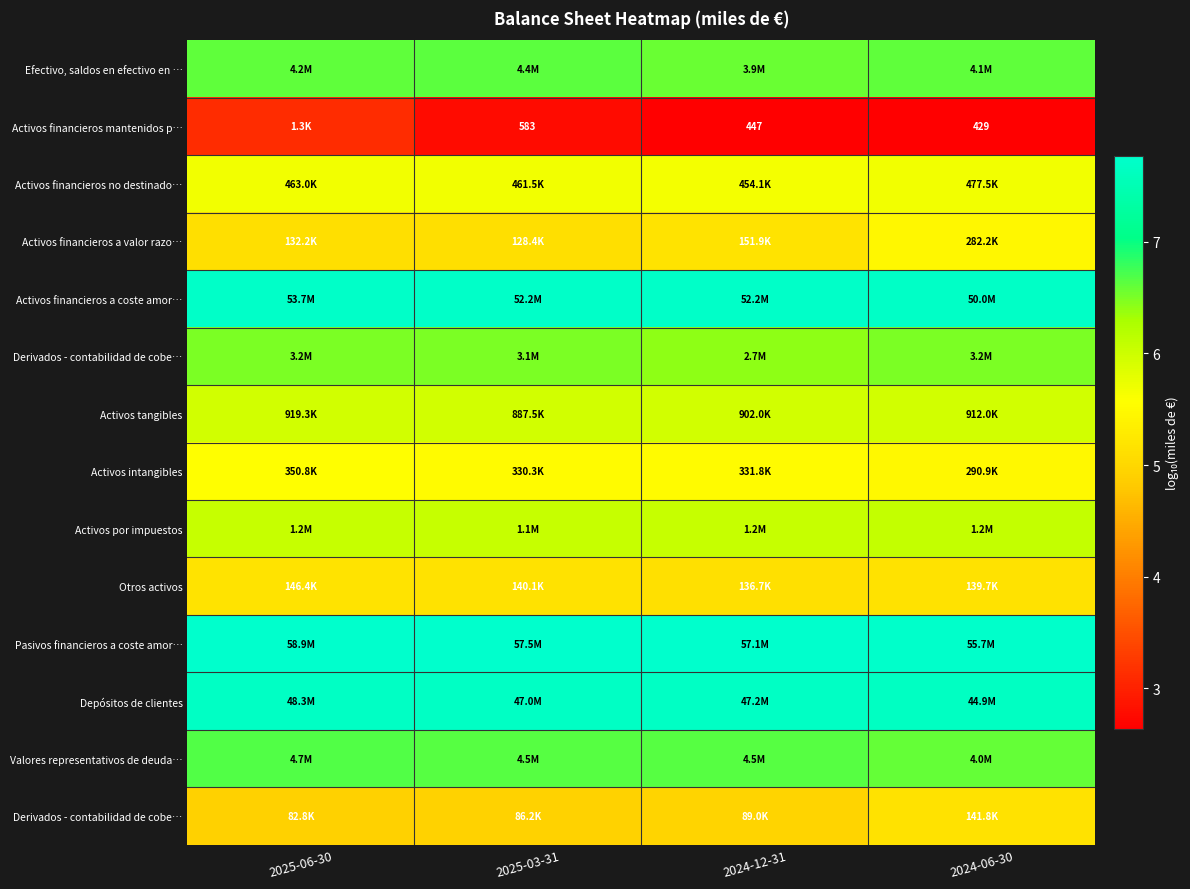

At which category is the sum across all series the highest?

2025-06-30